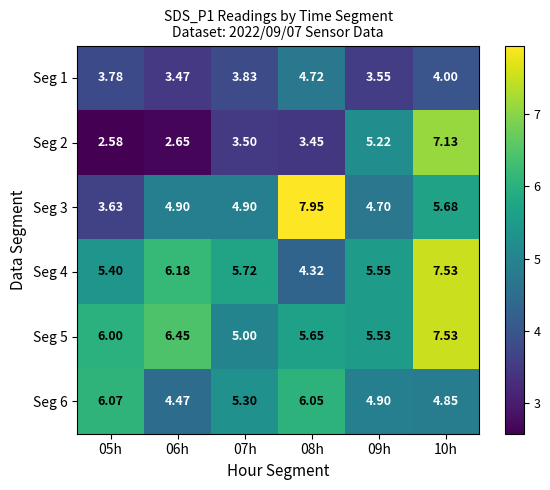

Which series has the largest total across all categories?

Seg 5